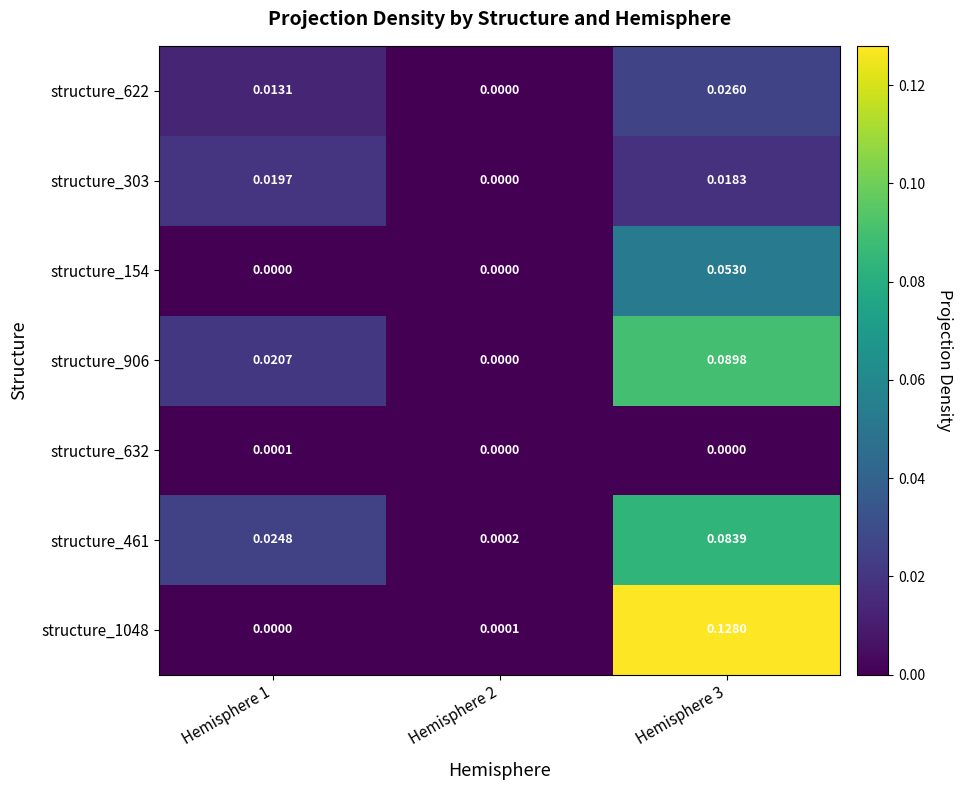

Is the value of structure_461 at Hemisphere 1 greater than the value of structure_632 at Hemisphere 3?

Yes